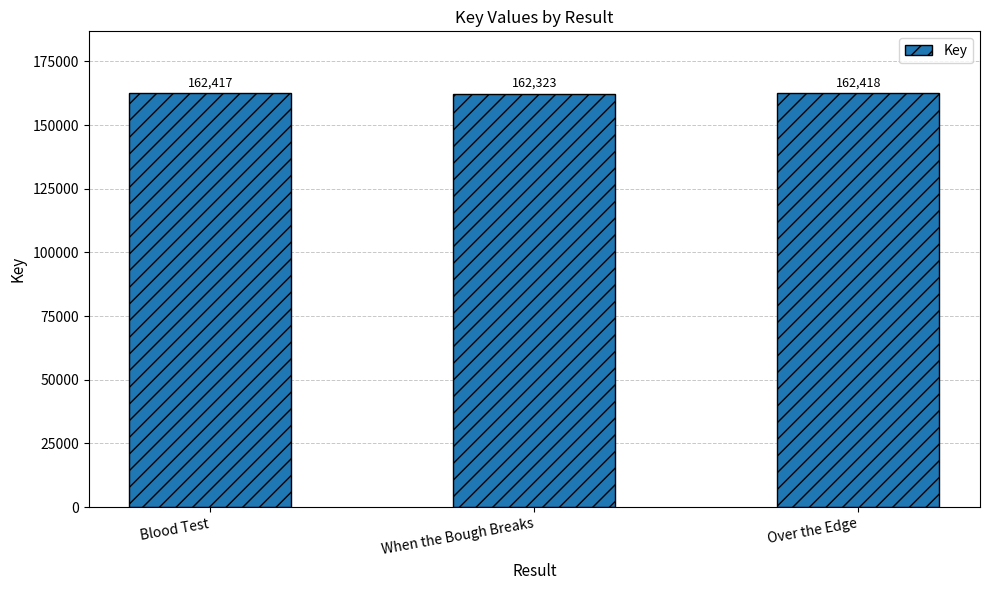

Are the bars horizontal?

No